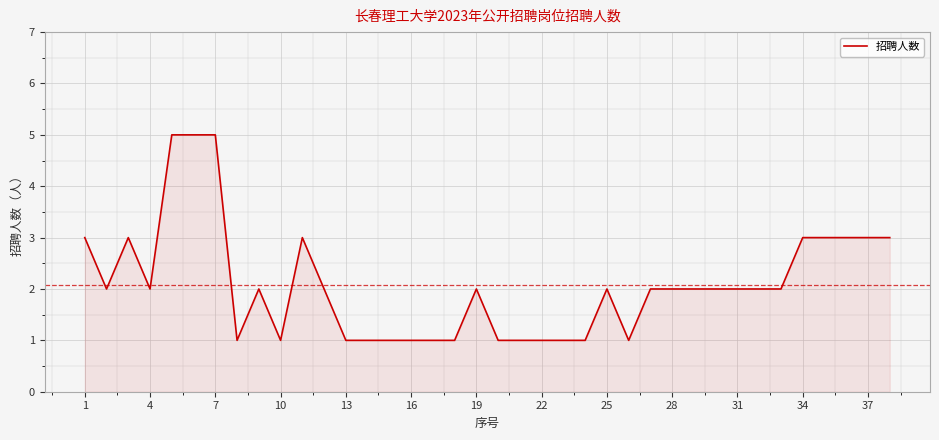

What is the difference between the maximum and minimum values?

4